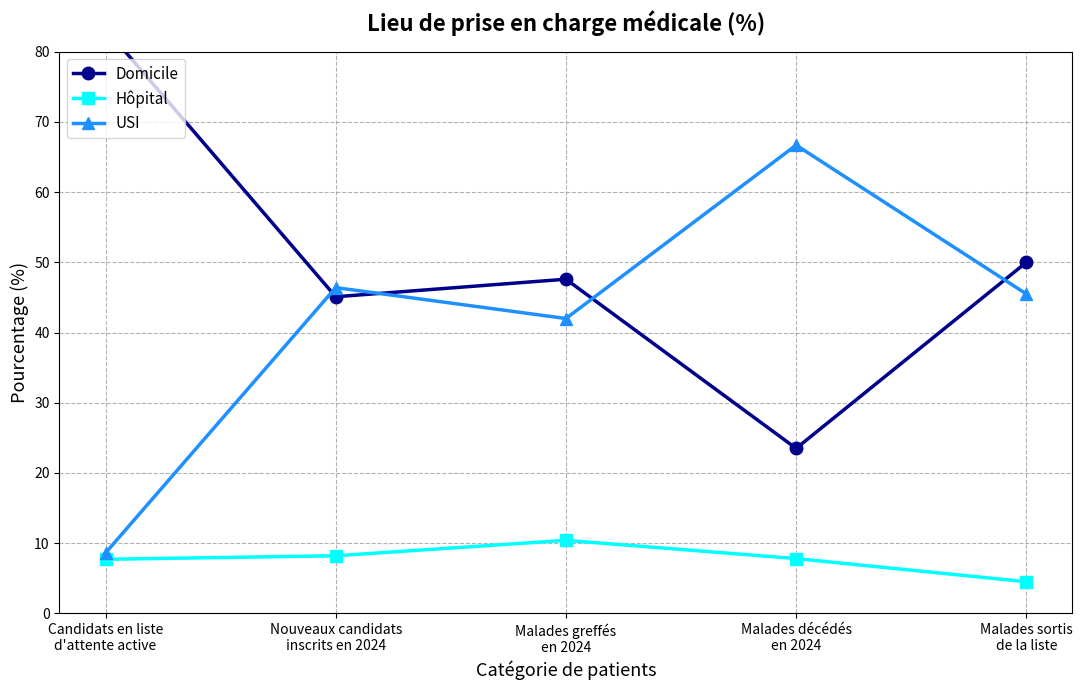

How many lines are shown in the chart?

3